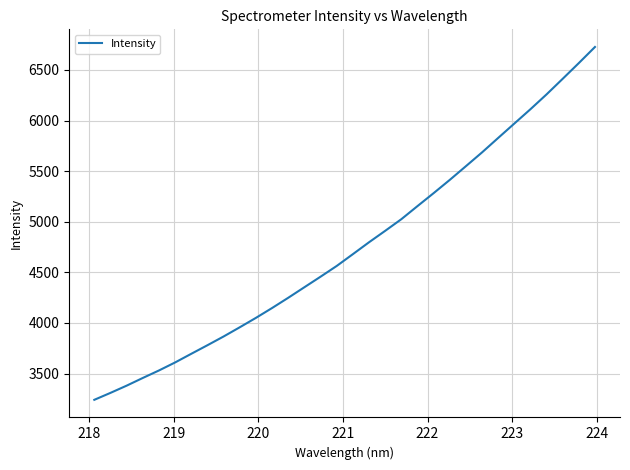

What is the greatest value displayed?

6726.3